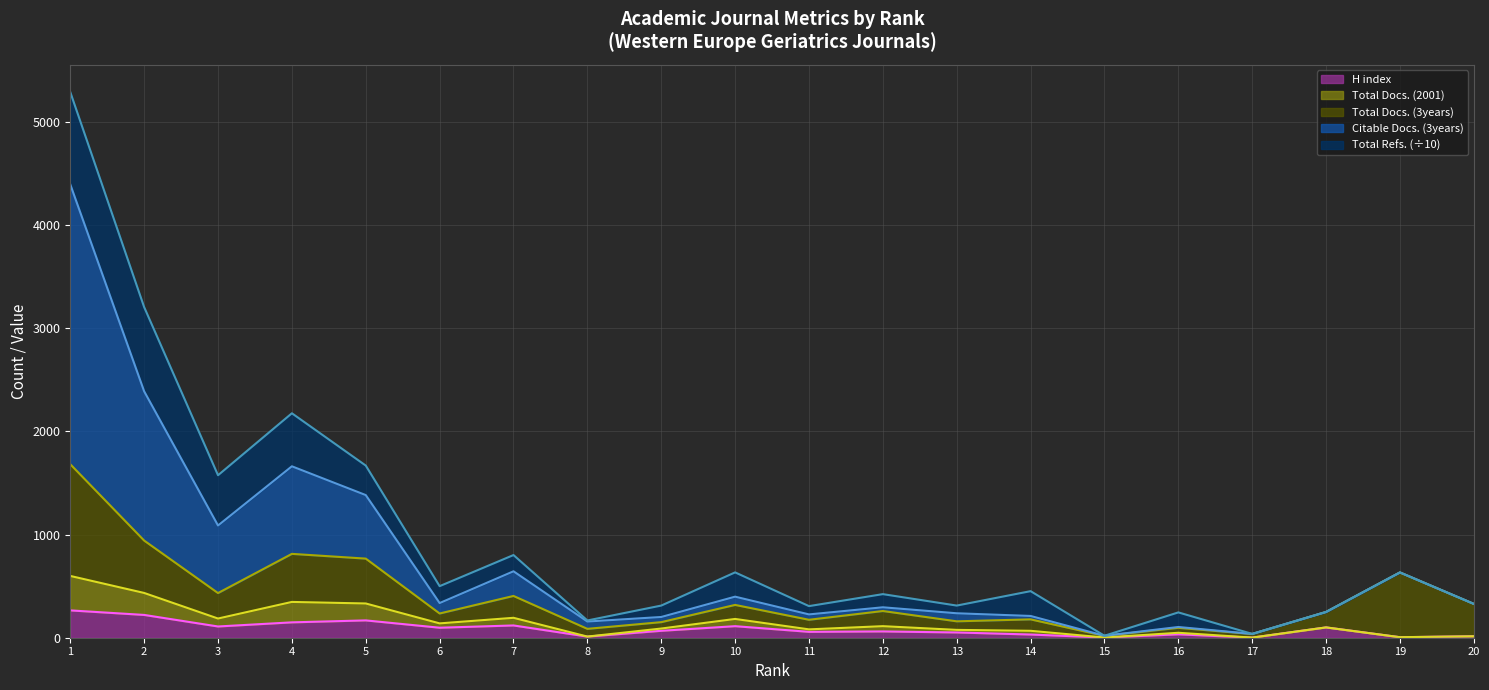

What is the spread (max minus min) of values at 4?

2027.2